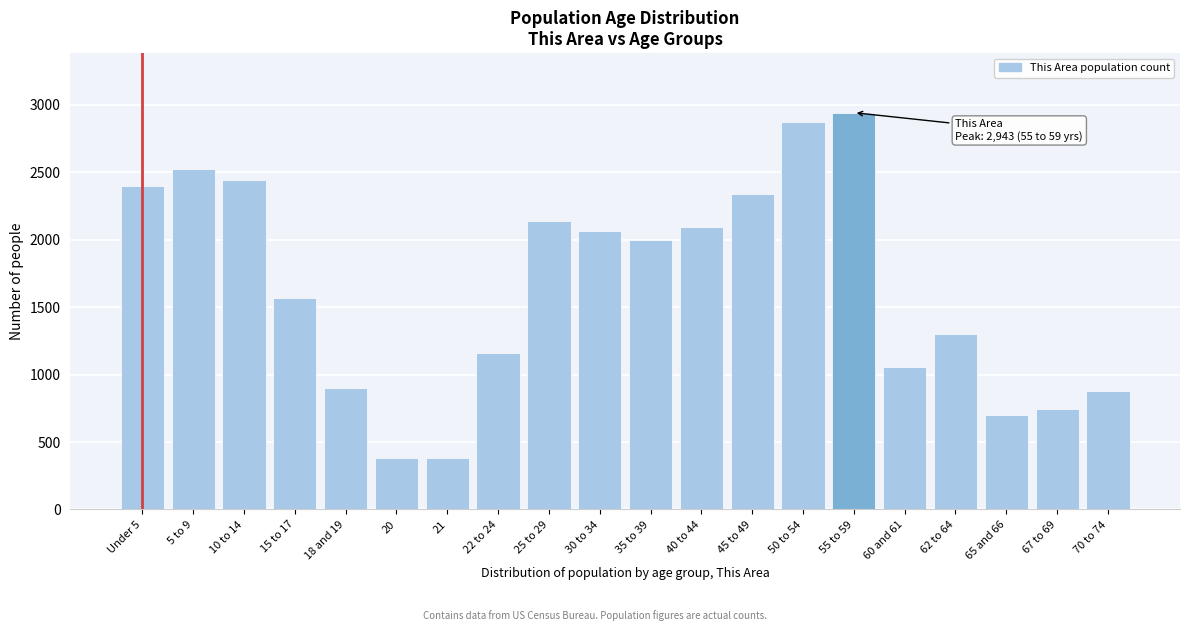

The value at 70 to 74 is 876. True or false?

True